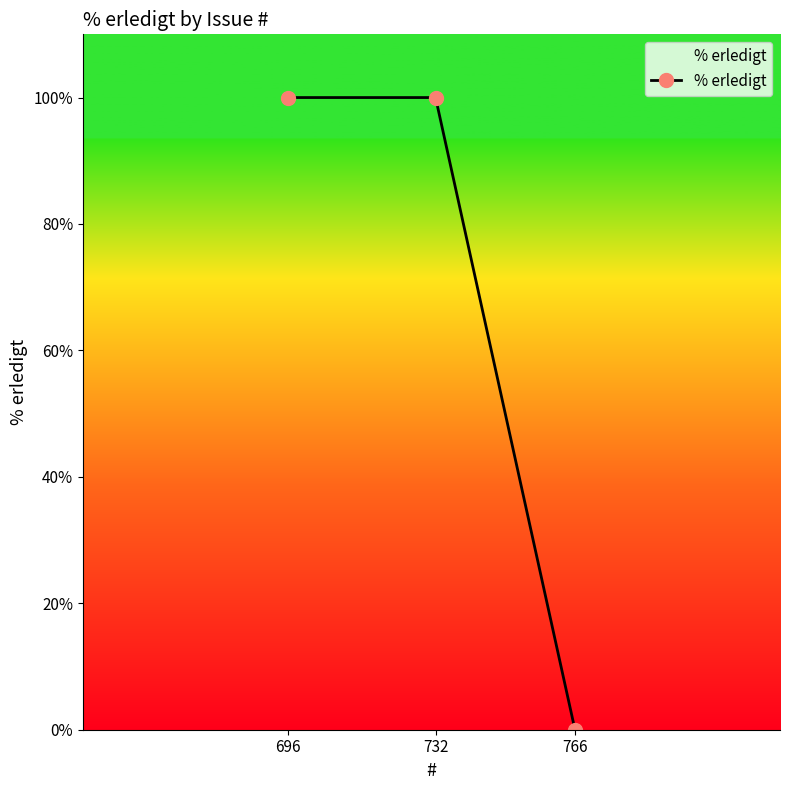

The chart shows a value of 100 at 732. True or false?

True